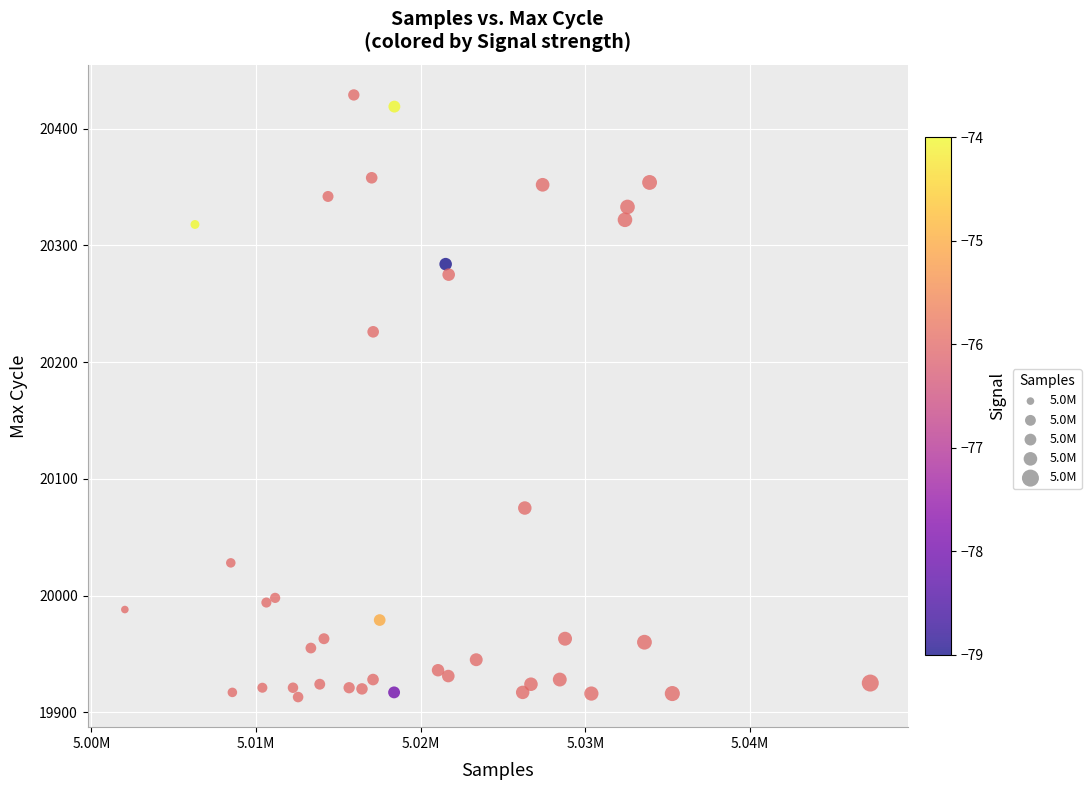

What is the range of X values (max minus min)?

45281